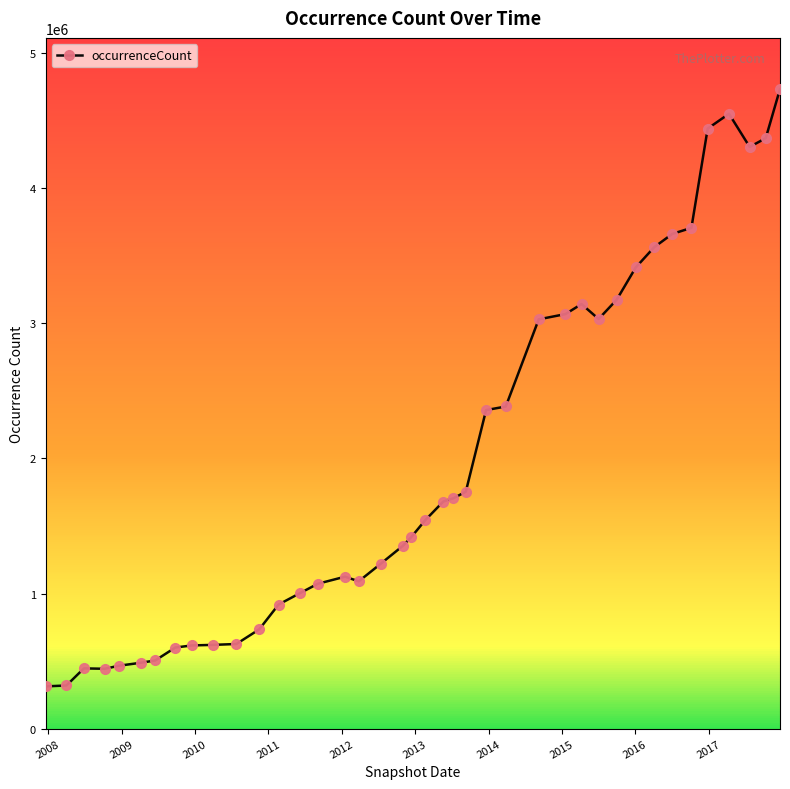

How many data points are less than 1542405?

20